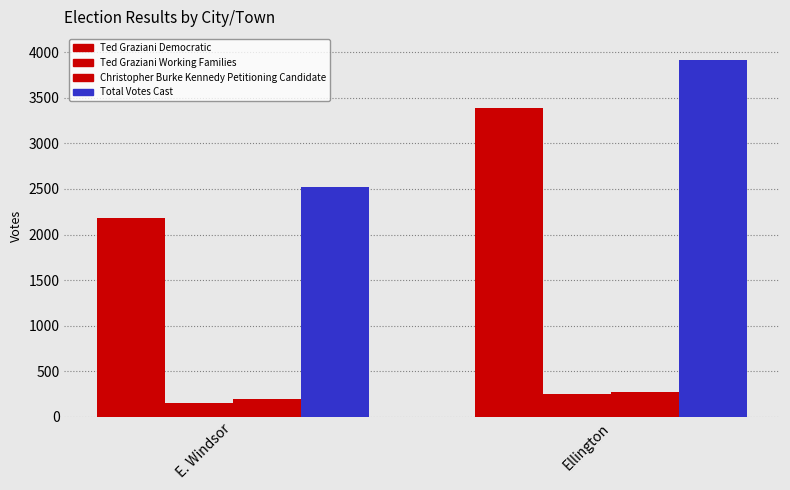

Is it true that Christopher Burke Kennedy Petitioning Candidate equals 190 at E. Windsor?

True